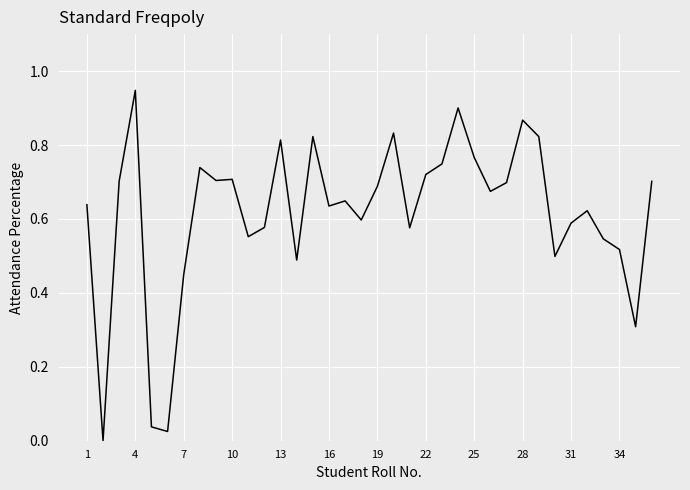

How many interior local peaks (higher than both neighbors) does the data have?

10